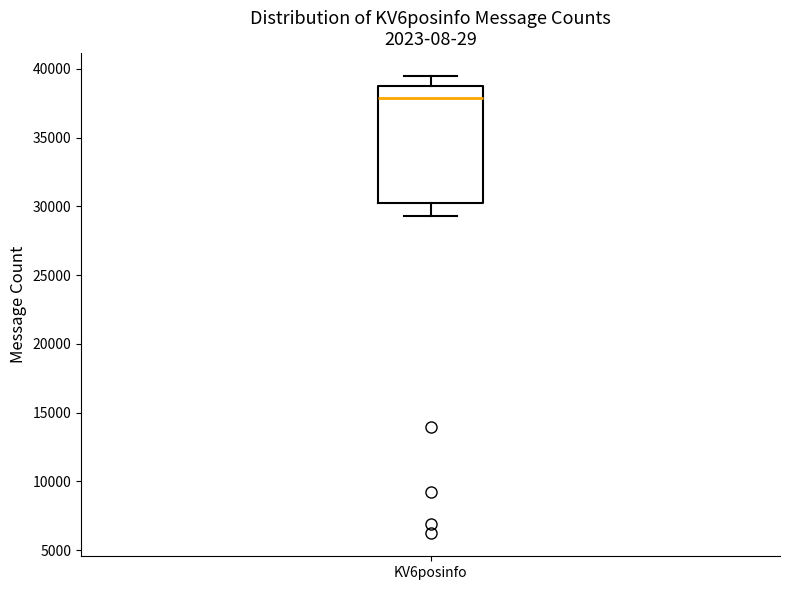

Transcribe this box plot: give where the median line is, the range the box spans, and where the two whiskers end, as read against the y-axis. The values are not printed on the chart, so give them approximately, as read against the axis.

median 38000, box 30000 to 39000, whiskers 29500 to 39500